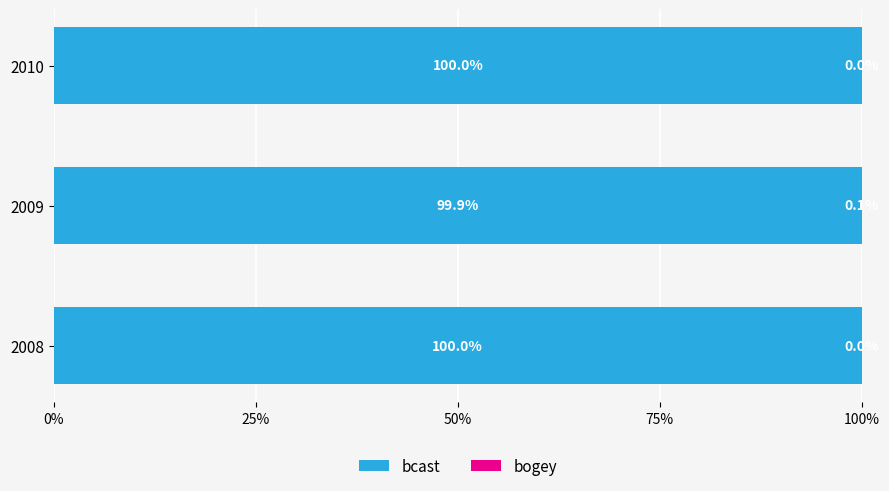

What is the value of the bcast bar at the 1st from the left?

1.0